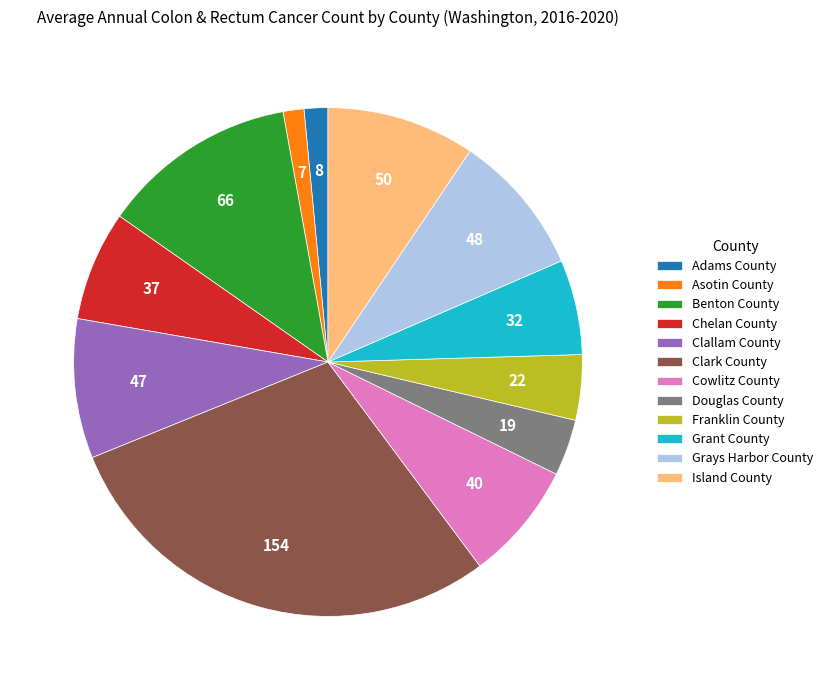

The Grays Harbor County slice represents 9% of the pie. True or false?

True